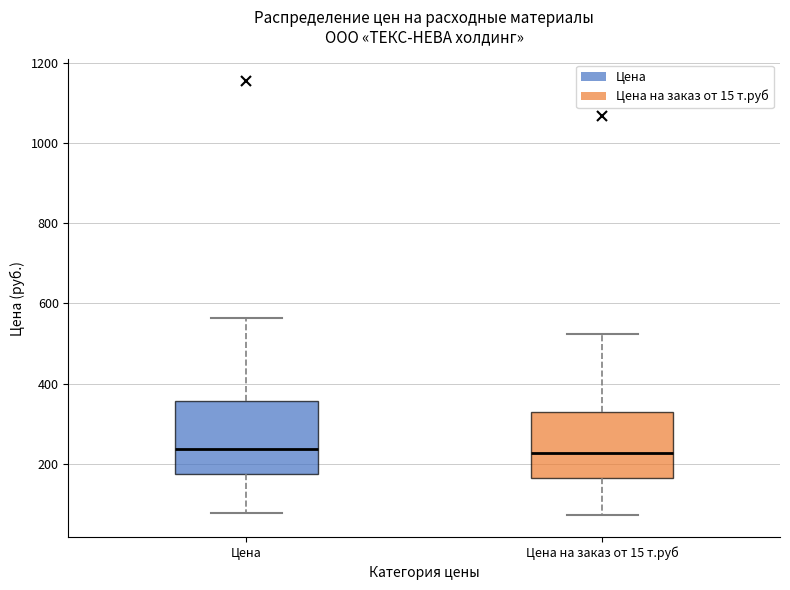

Where is the lower edge of the box for Цена на заказ от 15 т.руб on the y-axis? The values are not printed on the chart, so give them approximately, as read against the axis.

160